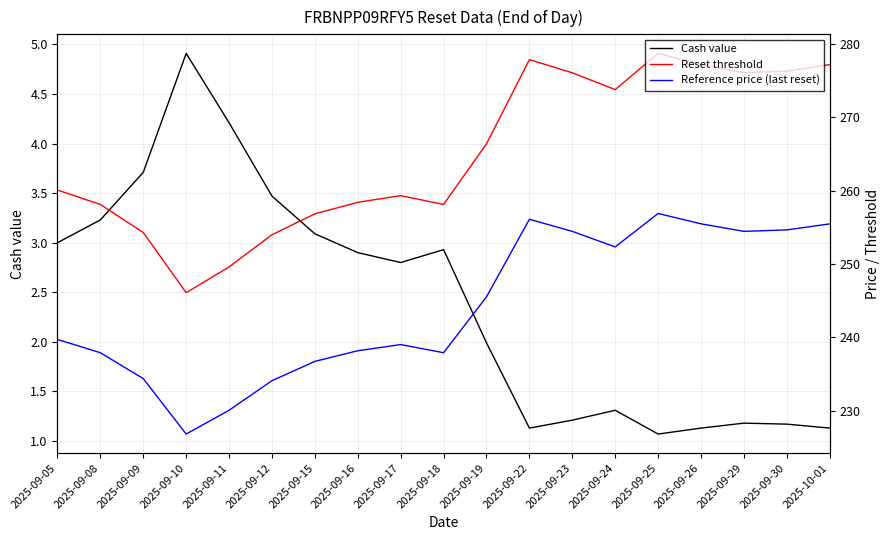

Which category has the highest value across all series?

2025-09-25